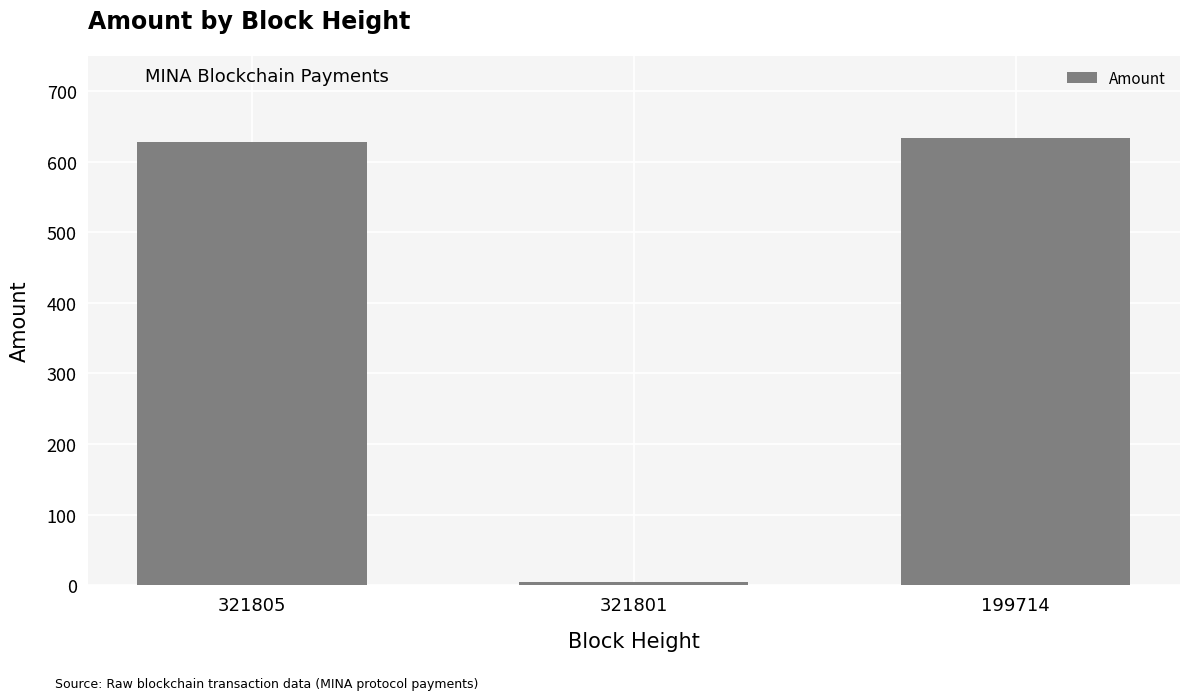

What is the ratio of the value at 199714 to the value at 321801?

126.8